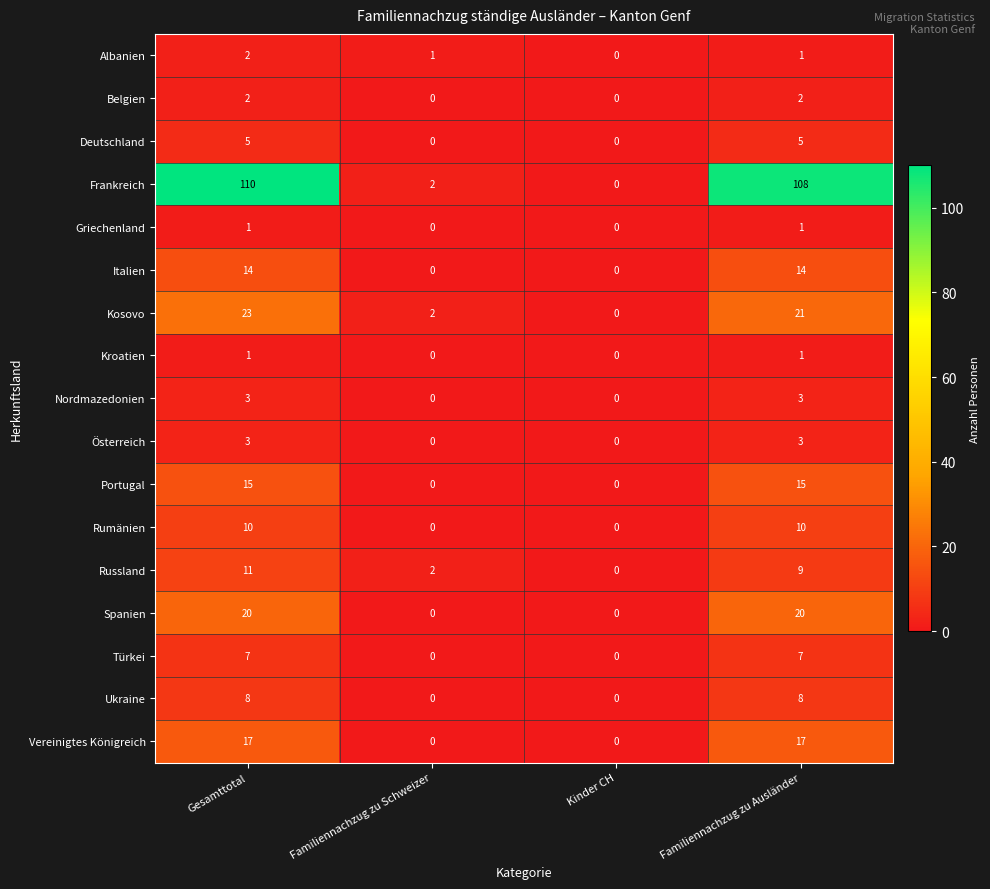

The Vereinigtes Königreich series shows 17 at Familiennachzug zu Ausländer. True or false?

True